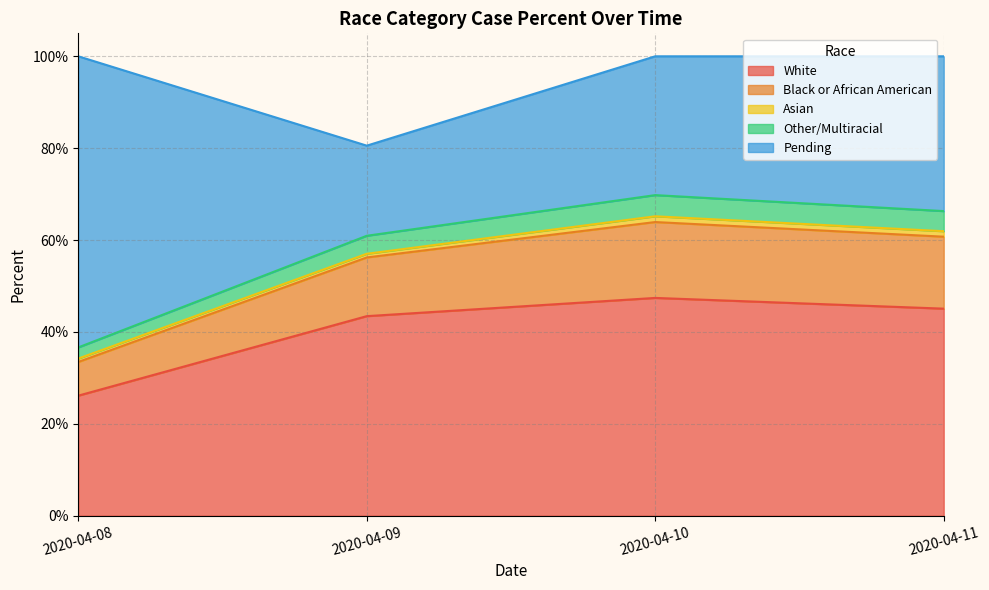

What is the difference between the maximum and minimum values in the White series?

0.2